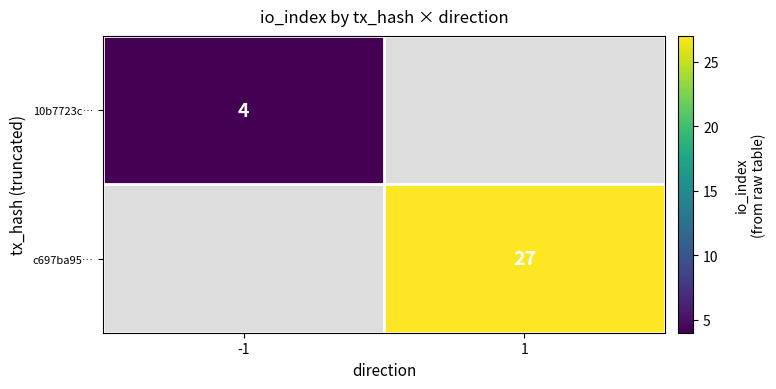

Is it true that c697ba95… equals 27 at 1?

True